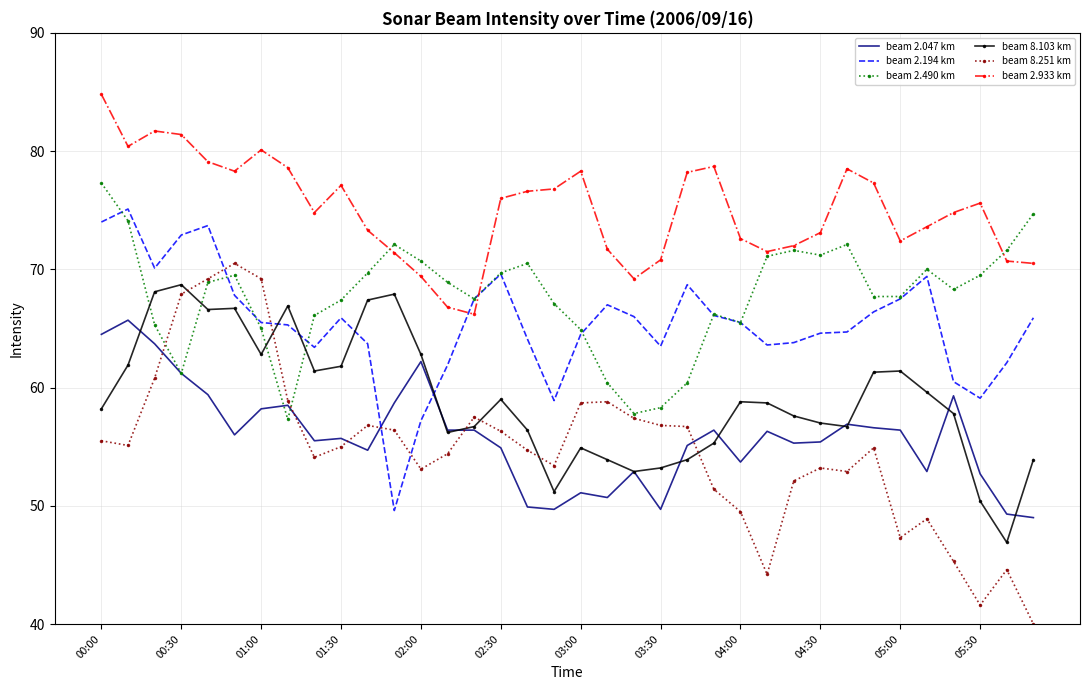

Which series has the widest spread of values?

beam 8.251 km